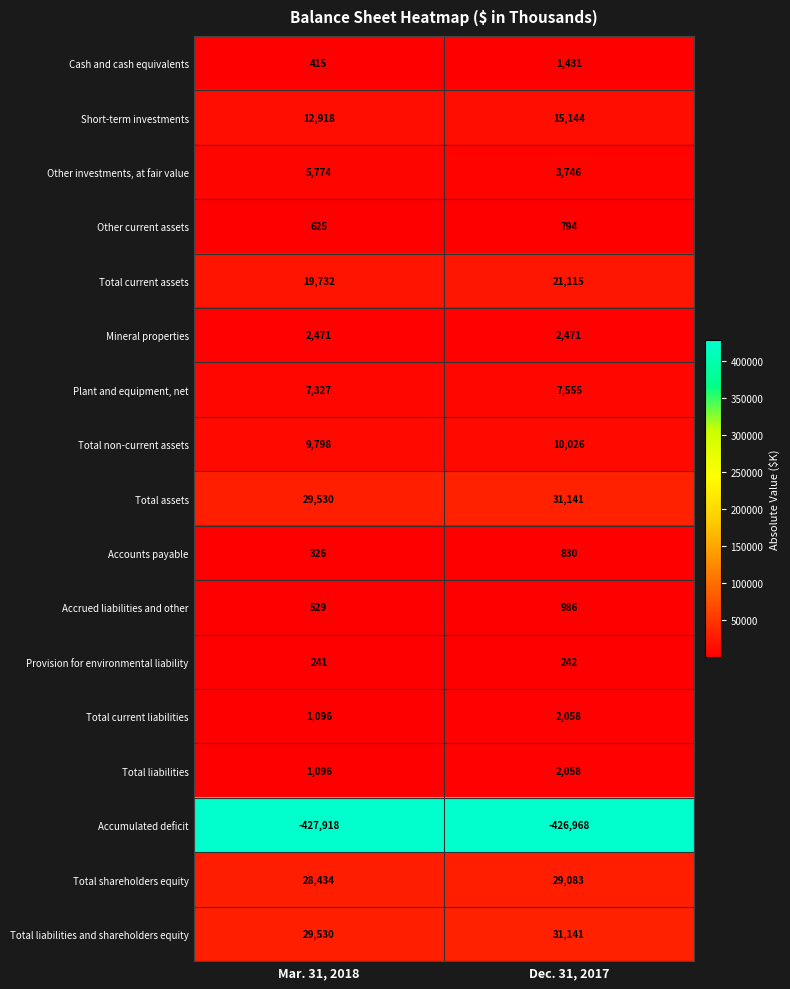

At which category does the chart reach its minimum across all series?

Mar. 31, 2018